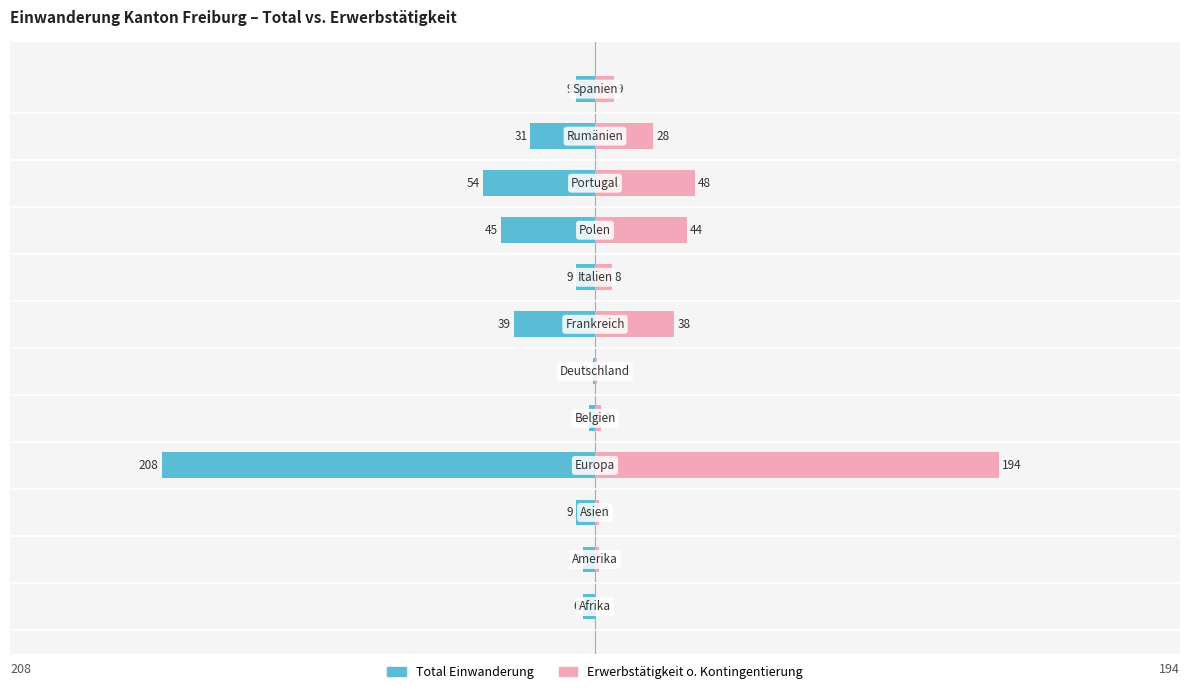

Rank the series by their average value, from highest to lowest.

Erwerbstätigkeit o. Kontingentierung, Total Einwanderung